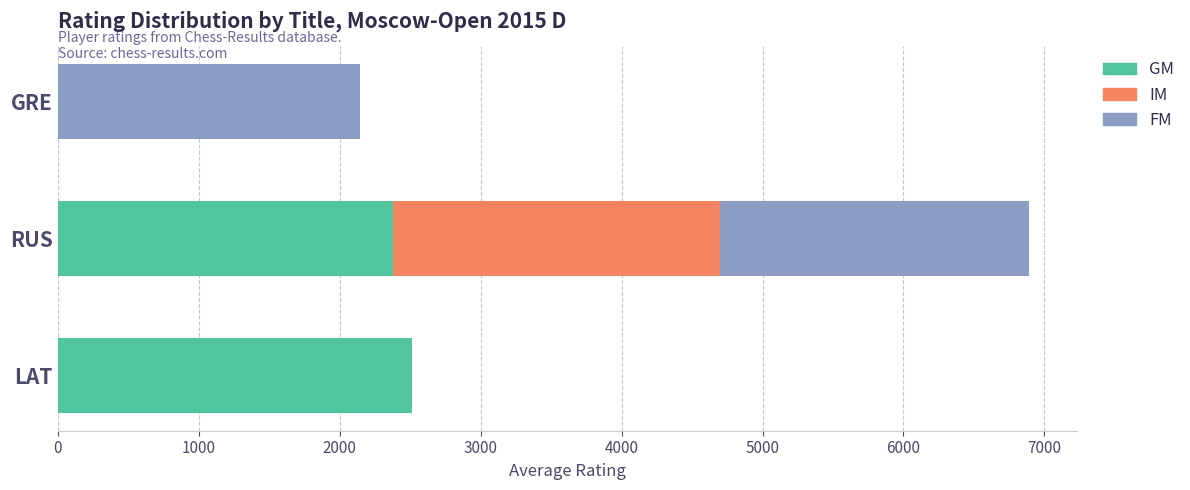

What are all the series names shown in the legend?

GM, IM, FM